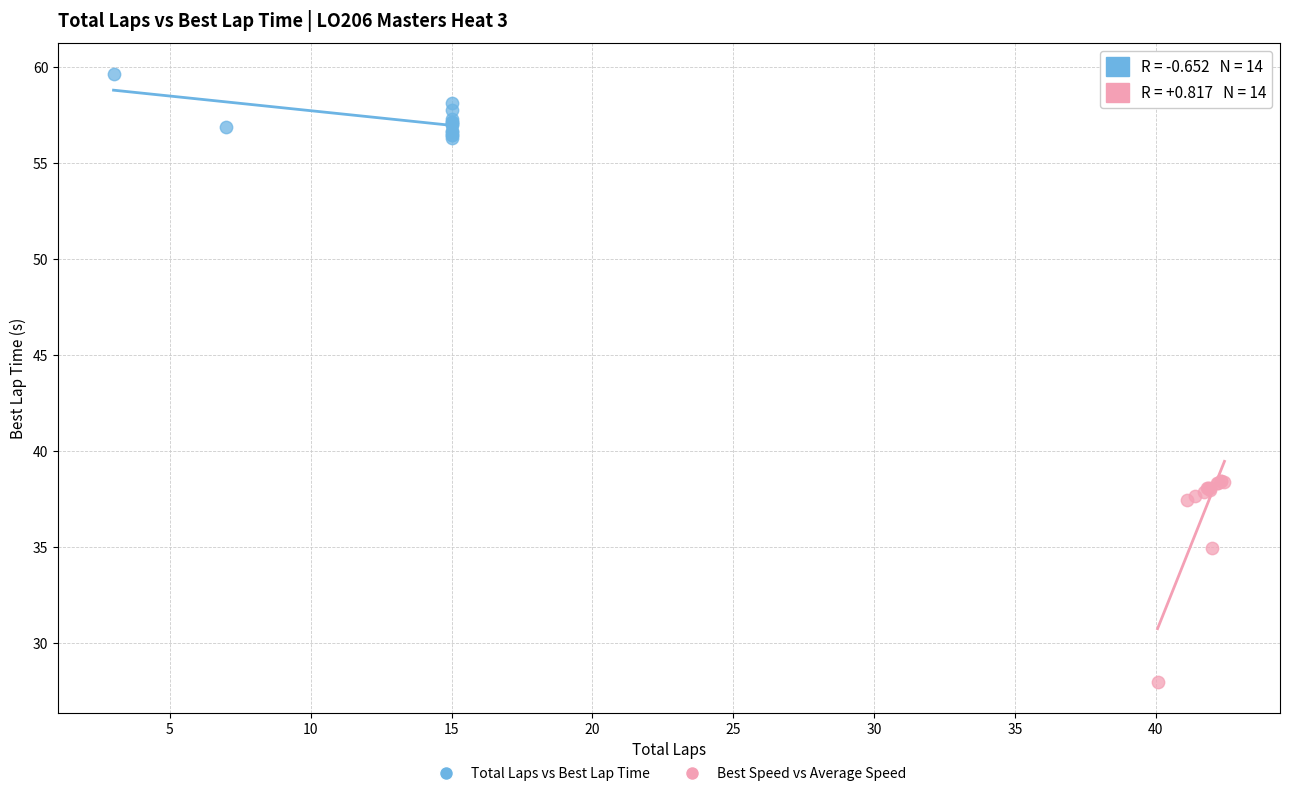

Which series contains the highest Y value?

Total Laps vs Best Lap Time